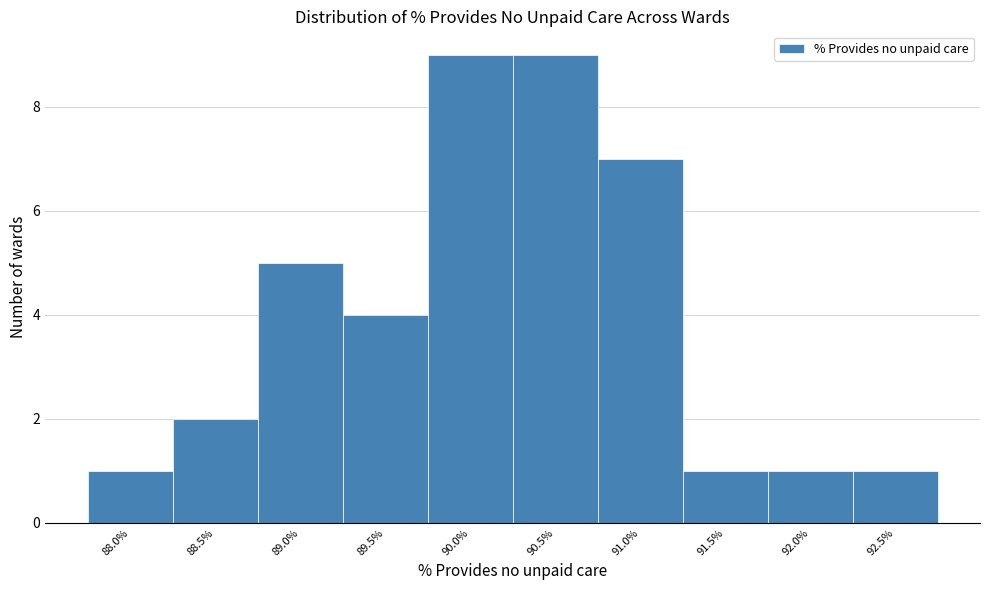

Reading left to right, list all the values displayed in this chart.

1	2	5	4	9	9	7	1	1	1